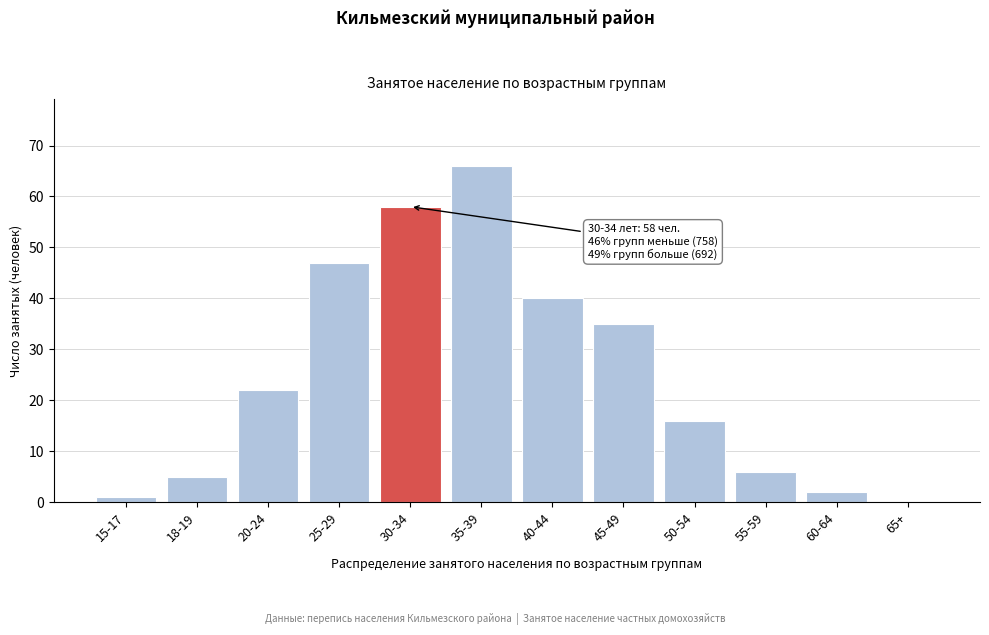

Reading right to left, extract all data points from this chart.

65+=0	60-64=2	55-59=6	50-54=16	45-49=35	40-44=40	35-39=66	30-34=58	25-29=47	20-24=22	18-19=5	15-17=1